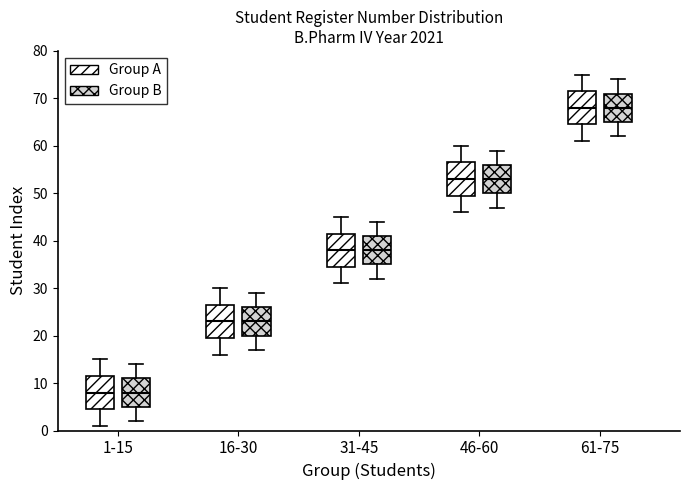

Where is the upper edge of the box for 1-15 (Group B) on the y-axis? The values are not printed on the chart, so give them approximately, as read against the axis.

11